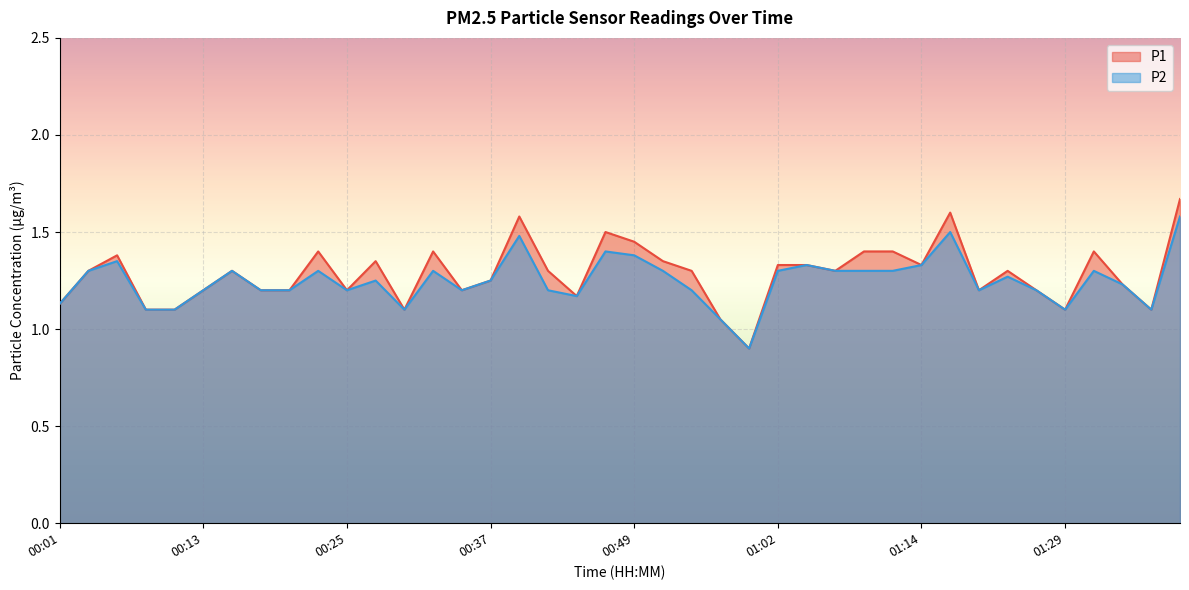

At which label is P1 closest to 1?

00:57